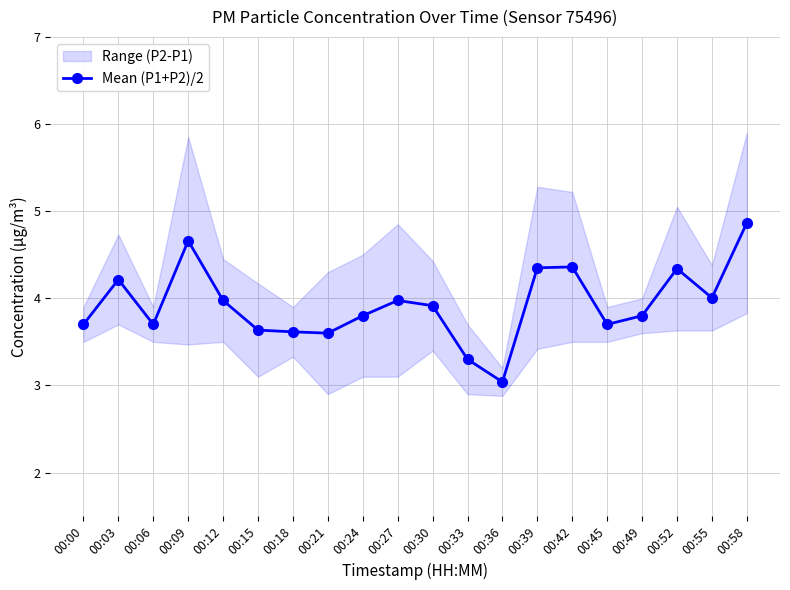

At which label is the value closest to 3?

00:36